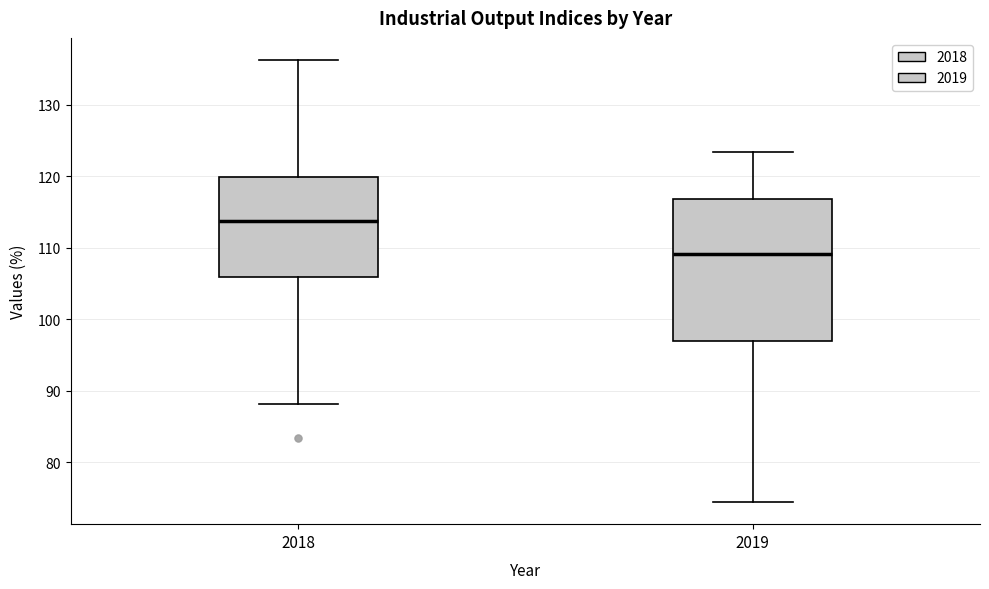

Where is the lower edge of the box at x = 2019 on the y-axis? The values are not printed on the chart, so give them approximately, as read against the axis.

97